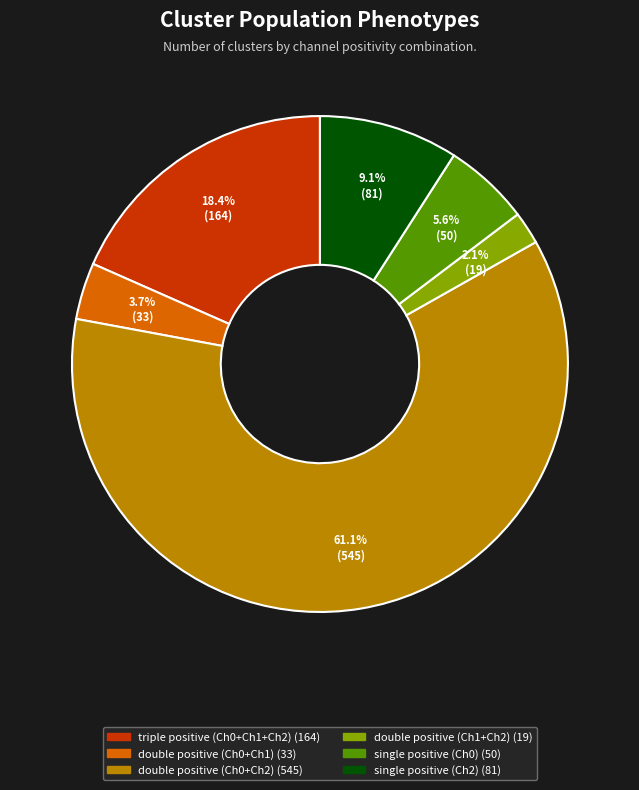

Does any single category account for the majority?

Yes